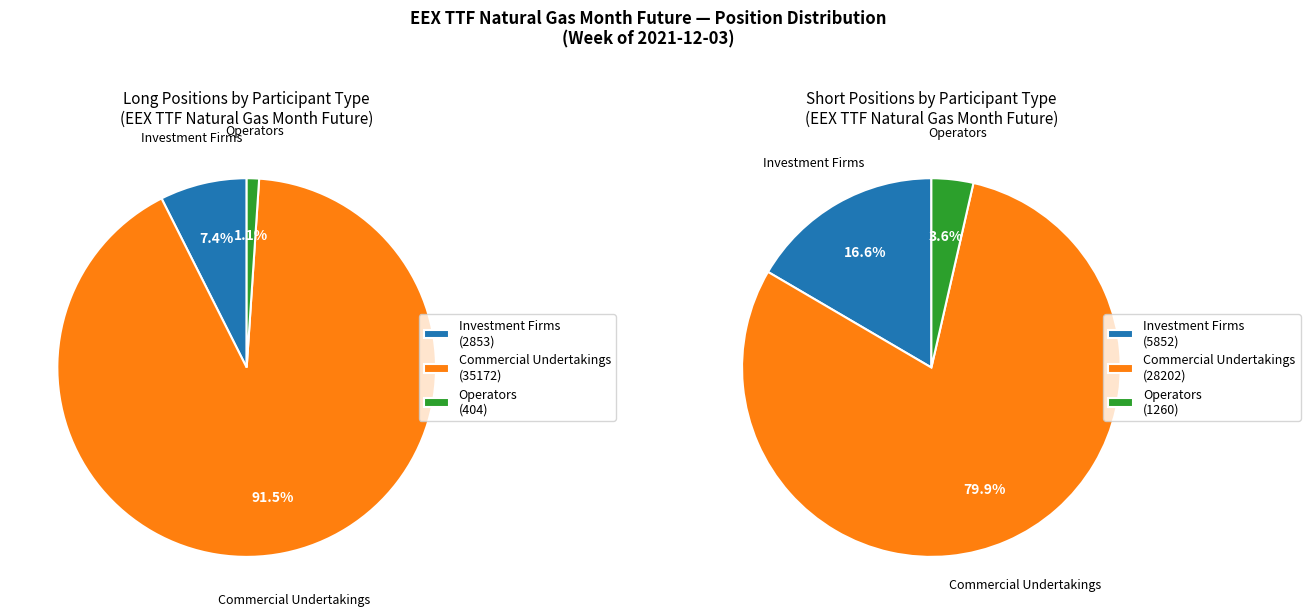

What is the change in value from Investment Firms Long to Operators Long?

-2449.0